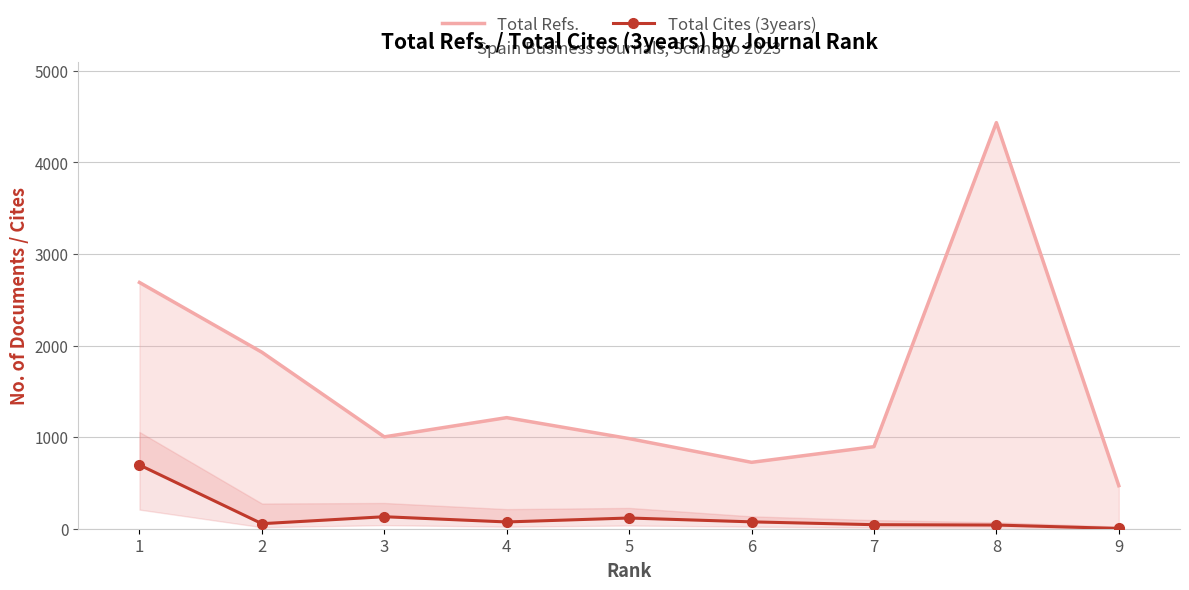

Reading right to left, transcribe all the data shown in this chart.

Total Refs.: 9=470	8=4434	7=896	6=725	5=984	4=1213	3=1003	2=1927	1=2689
Total Cites (3years): 9=3	8=40	7=44	6=75	5=117	4=74	3=131	2=55	1=696